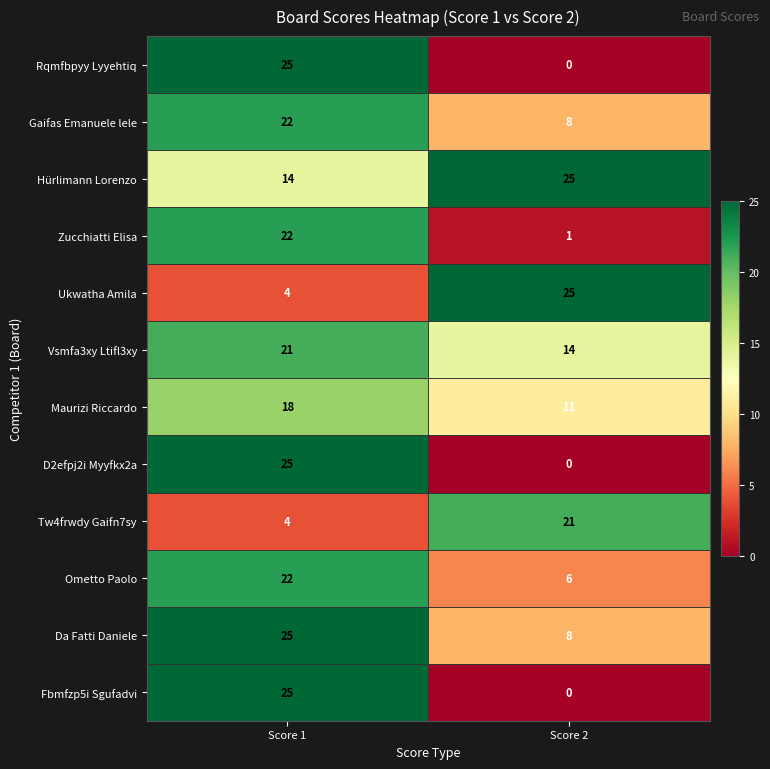

Reading left to right, list all the values displayed in this chart.

Rqmfbpyy Lyyehtiq: 25	0
Gaifas Emanuele lele: 22	8
Hürlimann Lorenzo: 14	25
Zucchiatti Elisa: 22	1
Ukwatha Amila: 4	25
Vsmfa3xy Ltifl3xy: 21	14
Maurizi Riccardo: 18	11
D2efpj2i Myyfkx2a: 25	0
Tw4frwdy Gaifn7sy: 4	21
Ometto Paolo: 22	6
Da Fatti Daniele: 25	8
Fbmfzp5i Sgufadvi: 25	0